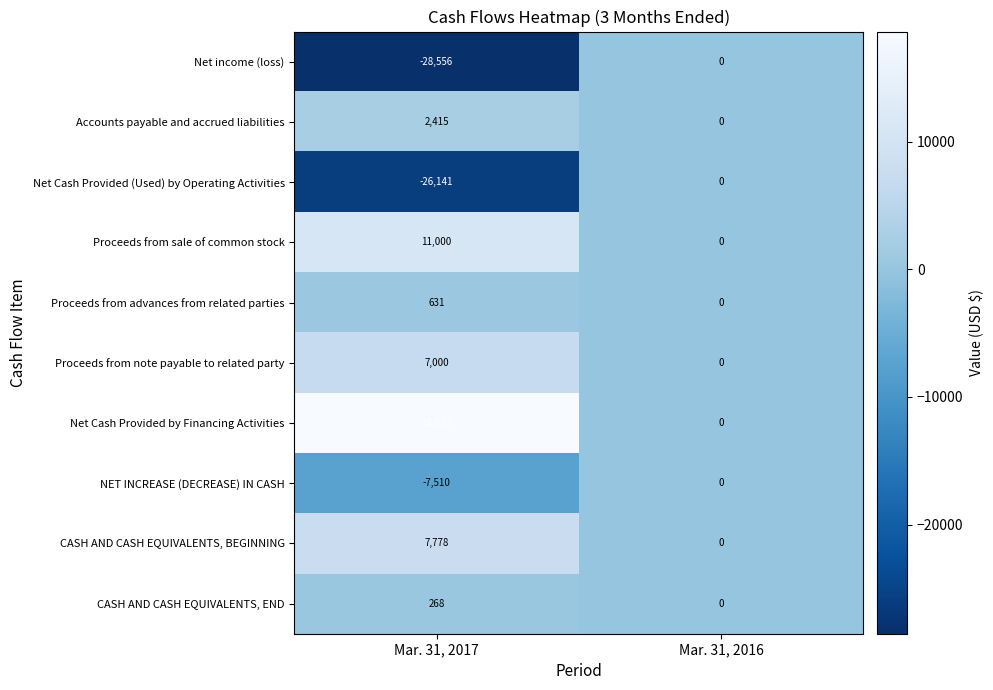

Reading right to left, transcribe all the data shown in this chart.

Net income (loss): 0	-28556
Accounts payable and accrued liabilities: 0	2415
Net Cash Provided (Used) by Operating Activities: 0	-26141
Proceeds from sale of common stock: 0	11000
Proceeds from advances from related parties: 0	631
Proceeds from note payable to related party: 0	7000
Net Cash Provided by Financing Activities: 0	18631
NET INCREASE (DECREASE) IN CASH: 0	-7510
CASH AND CASH EQUIVALENTS, BEGINNING: 0	7778
CASH AND CASH EQUIVALENTS, END: 0	268